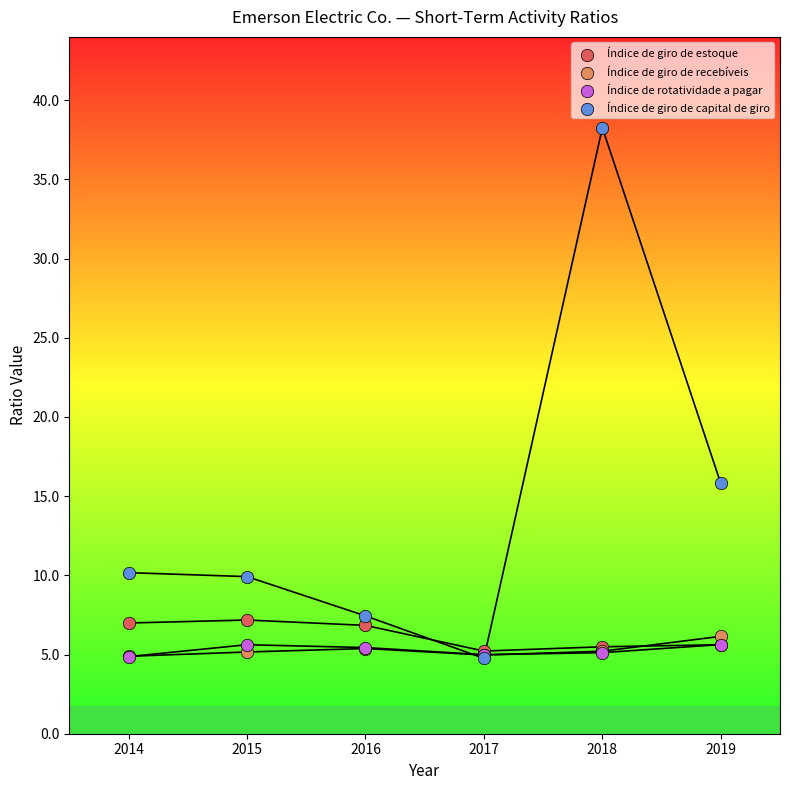

Across all series, what Y value is closest to 21?

15.8